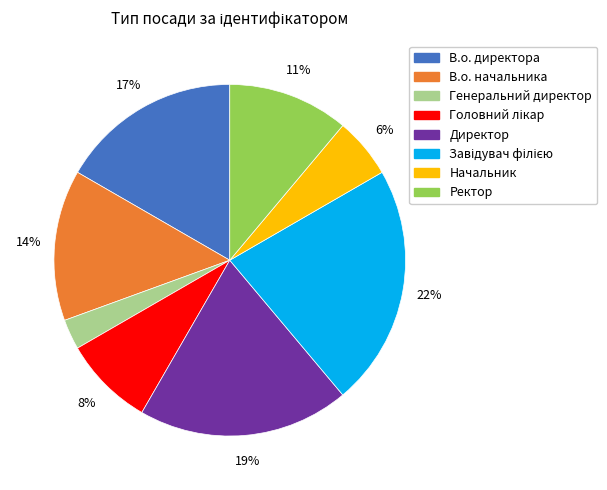

The Начальник slice represents 6% of the pie. True or false?

True